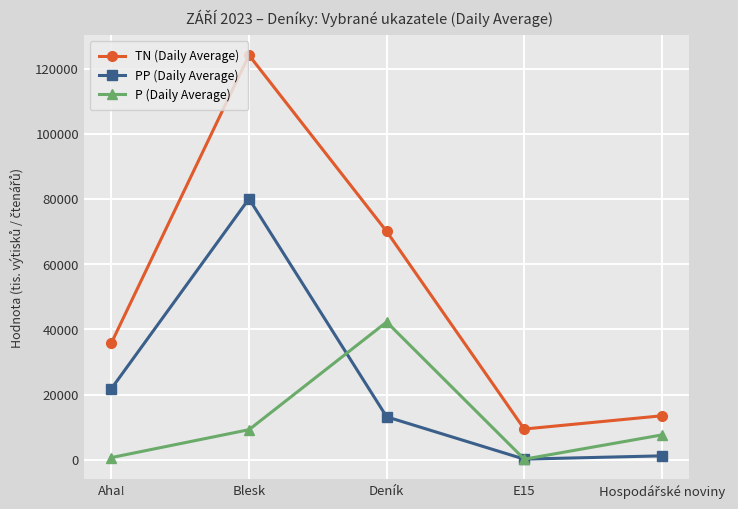

How many lines are shown in the chart?

3